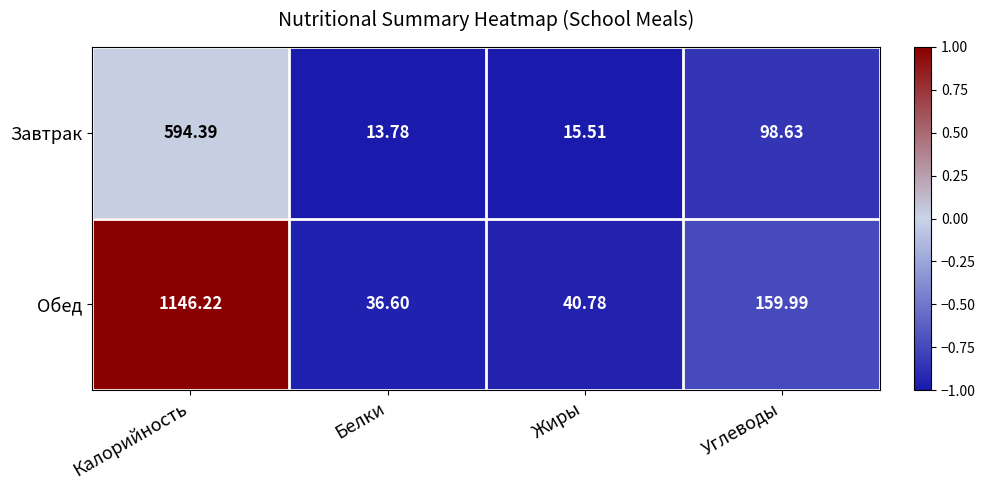

Which series has the largest total across all categories?

Обед